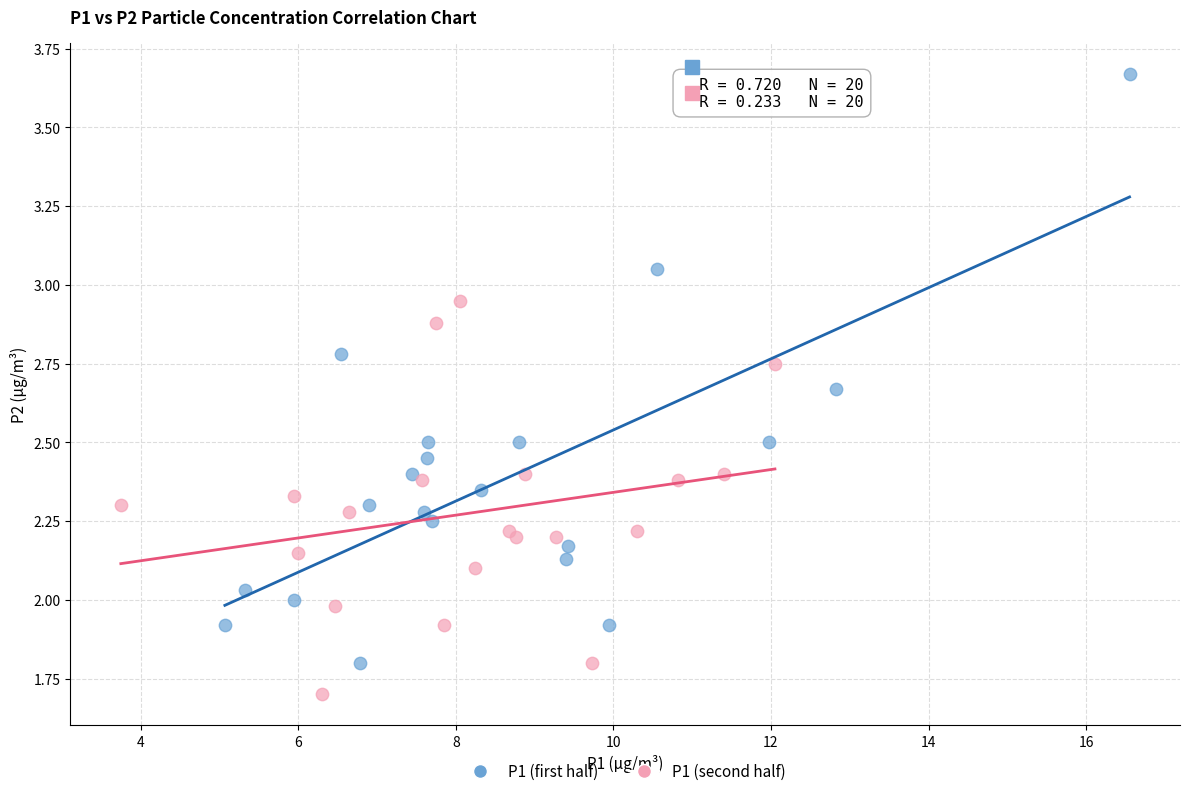

Which series contains the lowest Y value?

P1 (second half)